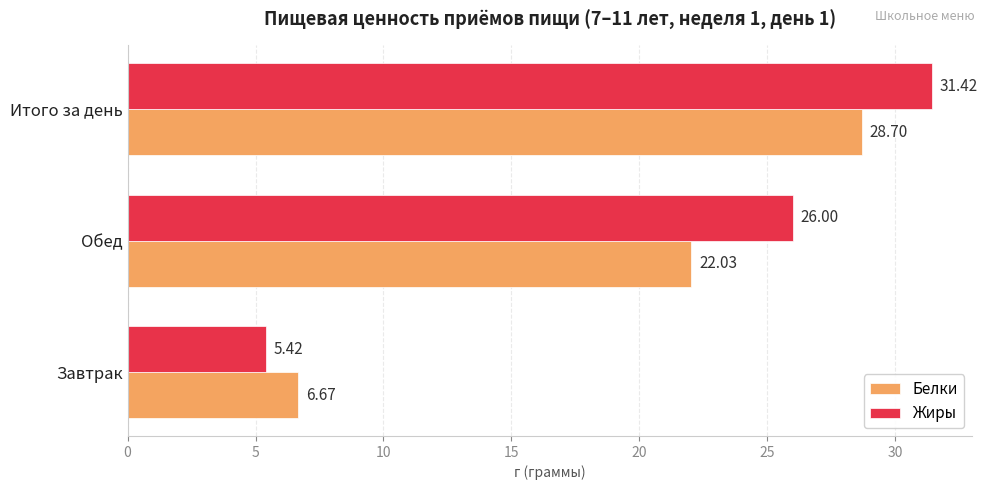

What is the difference between the second highest and minimum values in the Жиры series?

20.6